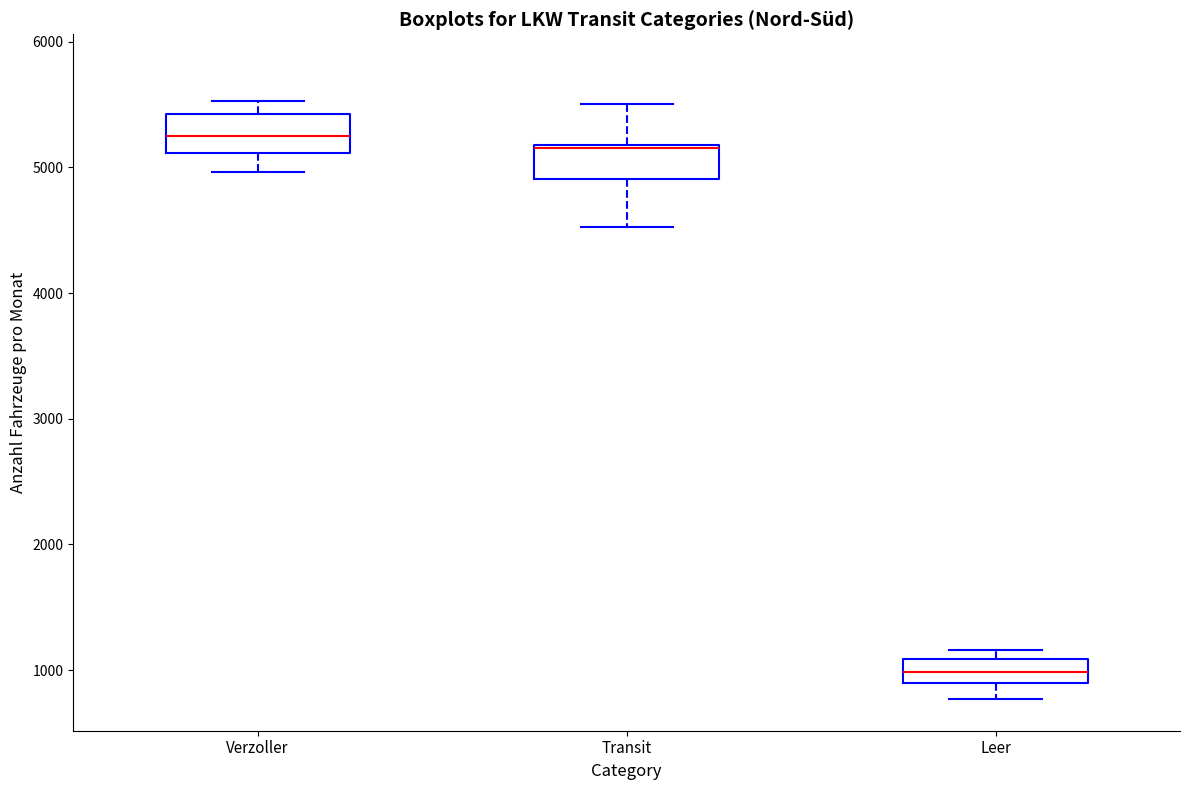

Reading left to right, read every box against the y-axis: the position of its median line, the range the box covers, and the ends of its whiskers. The values are not printed on the chart, so give them approximately, as read against the axis.

Verzoller: median 5300, box 5100 to 5400, whiskers 5000 to 5500
Transit: median 5200, box 4900 to 5200, whiskers 4500 to 5500
Leer: median 1000, box 900 to 1100, whiskers 800 to 1200